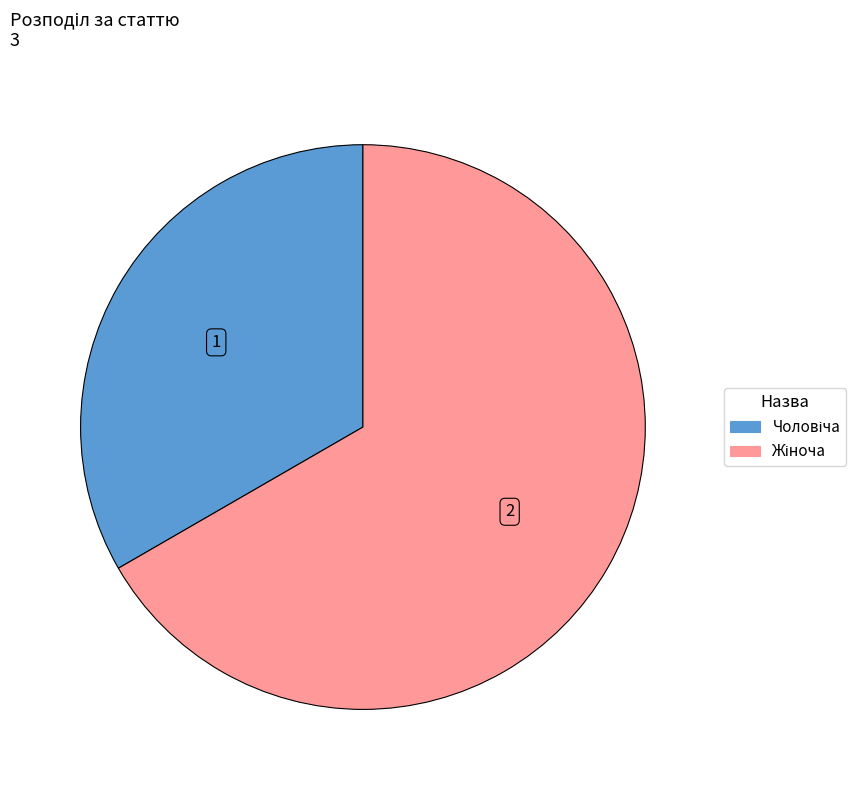

Is there any slice that represents more than half of the pie?

Yes